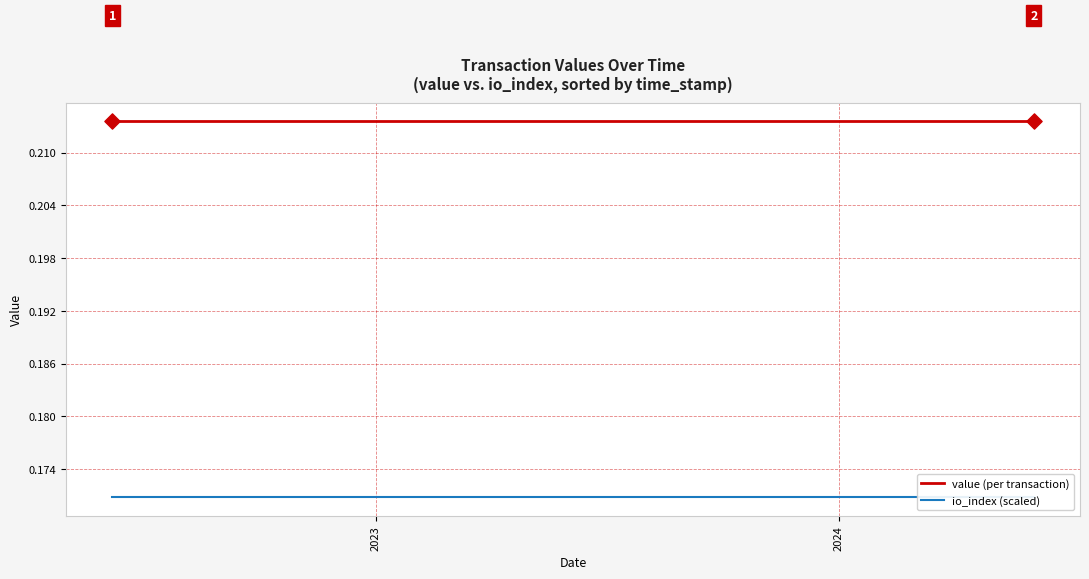

What are all the series names shown in the legend?

value (per transaction), io_index (scaled)